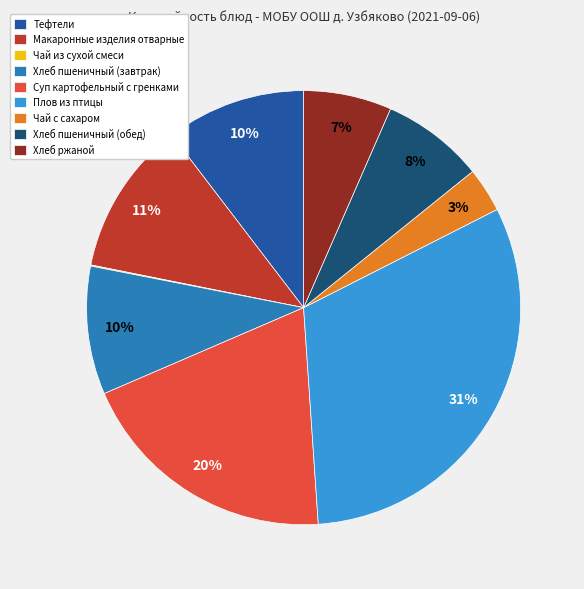

Which category has the biggest portion of the pie?

Плов из птицы